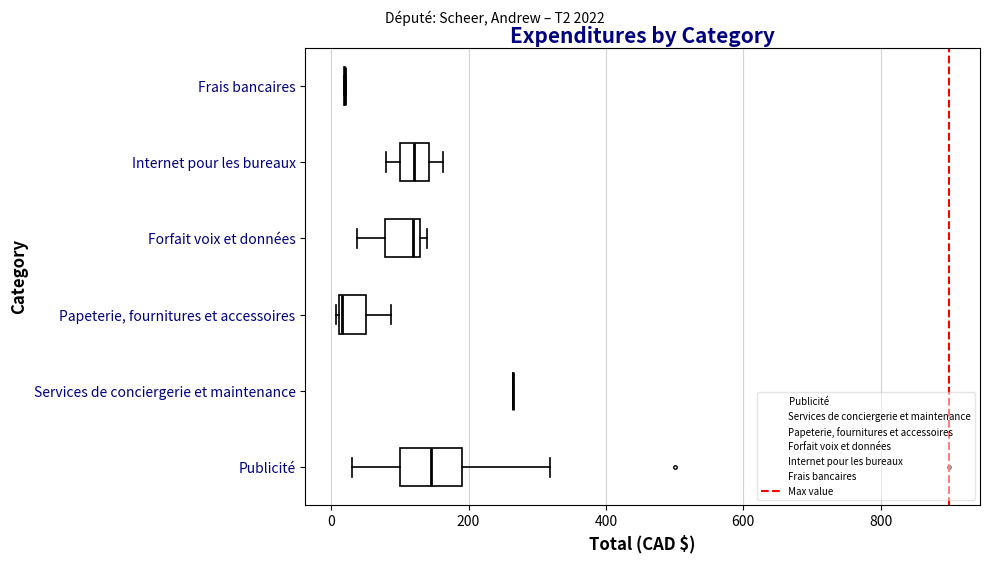

Comparing the boxes themselves (not the whiskers), which one is the widest?

Publicité